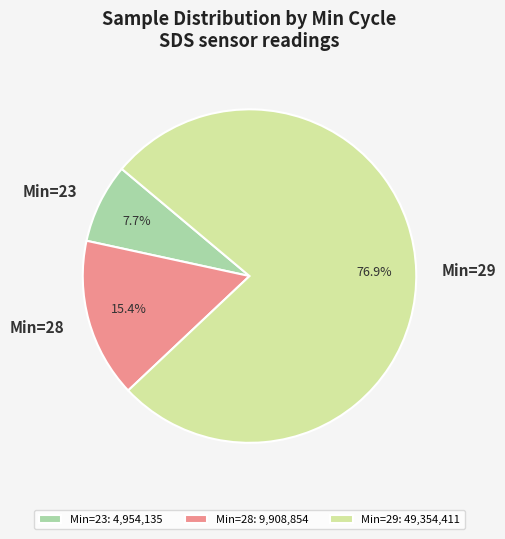

Is there any slice that represents more than half of the pie?

Yes